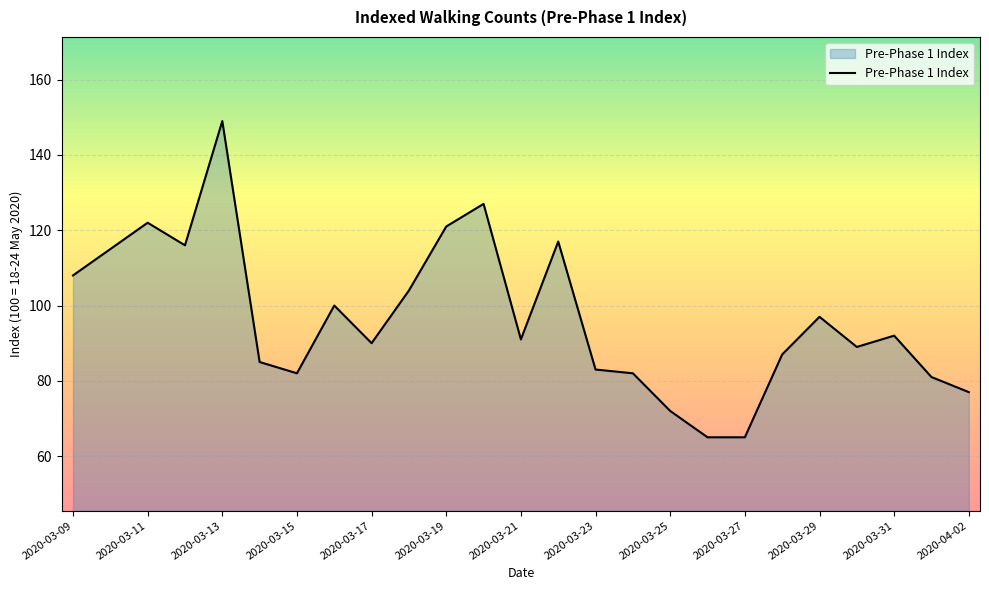

What is the difference between the maximum and minimum values?

84